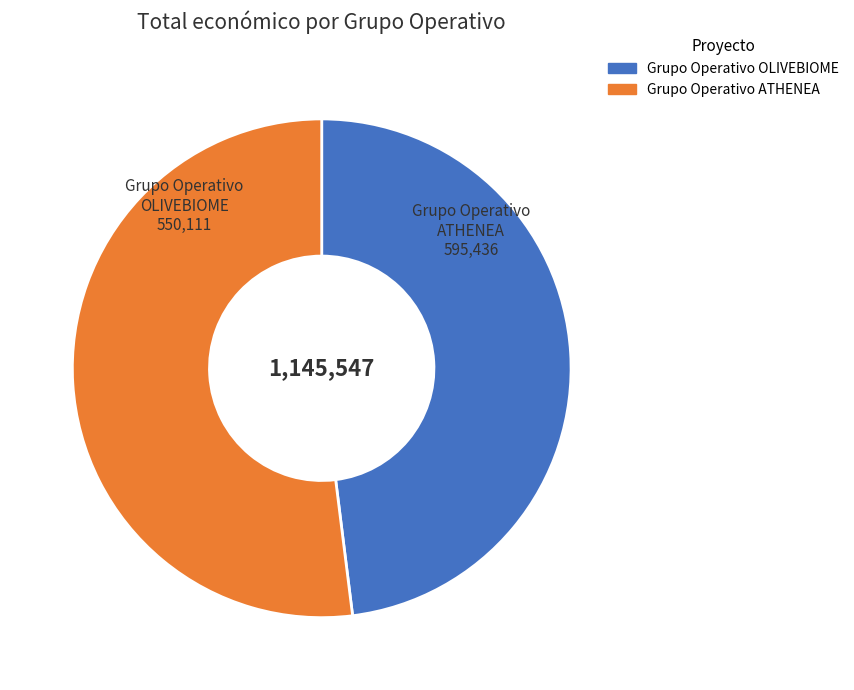

Rank the categories by value from highest to lowest.

Grupo Operativo ATHENEA, Grupo Operativo OLIVEBIOME